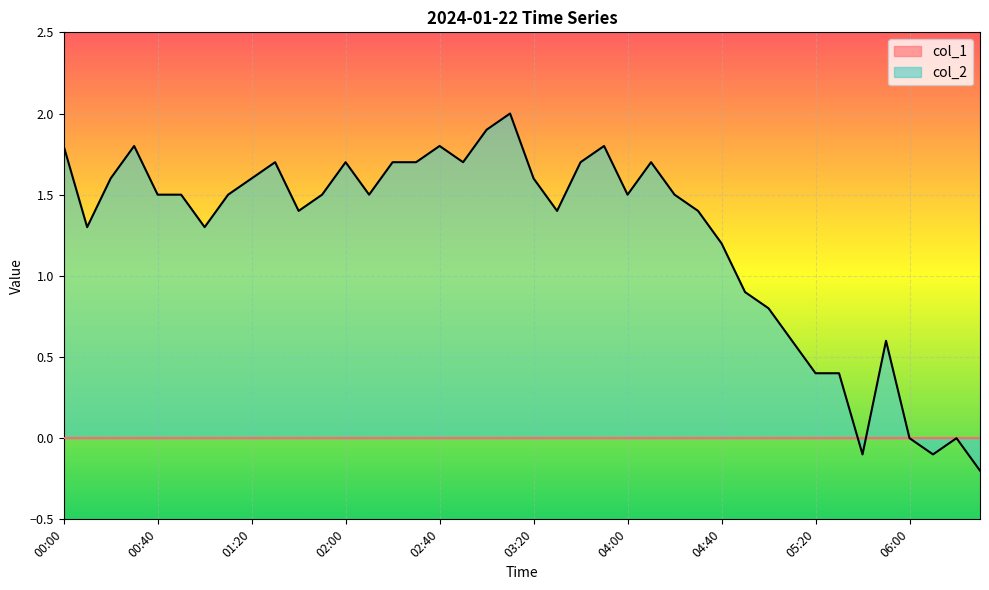

What is the difference between the maximum and minimum values?

2.2